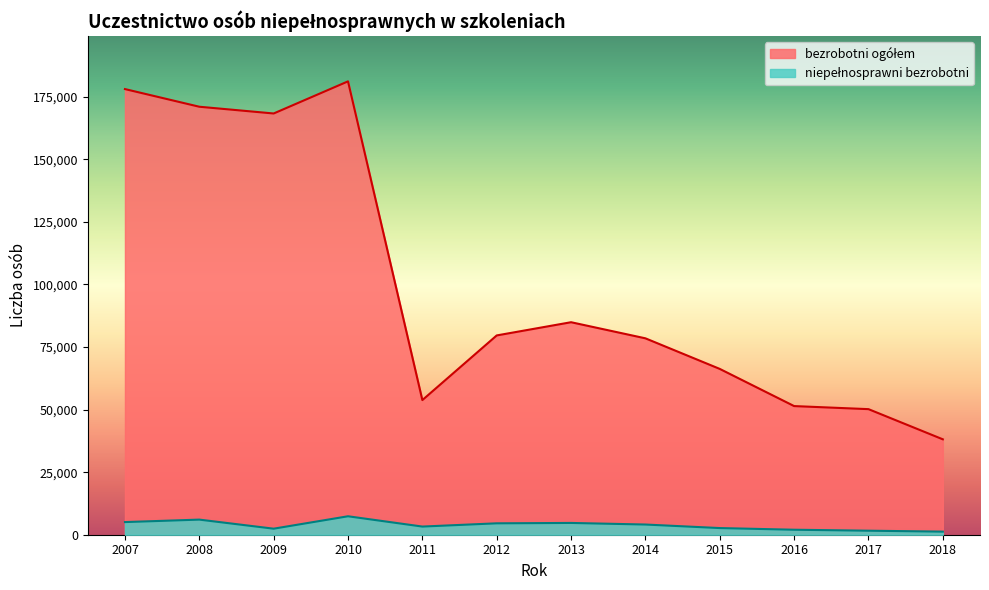

At which label does bezrobotni ogółem reach its peak?

2010